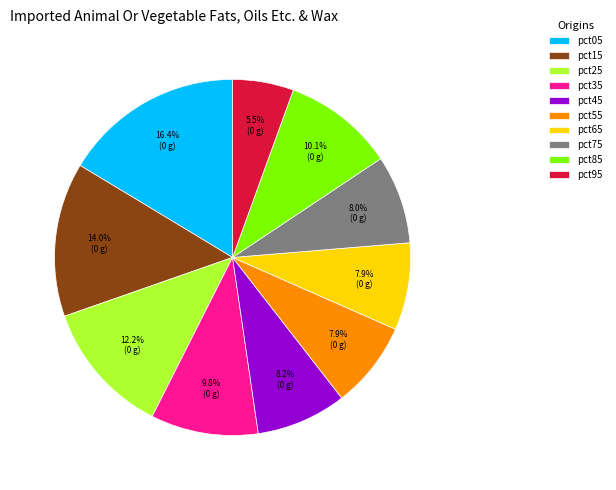

Which has a higher value, pct35 or pct55?

pct35